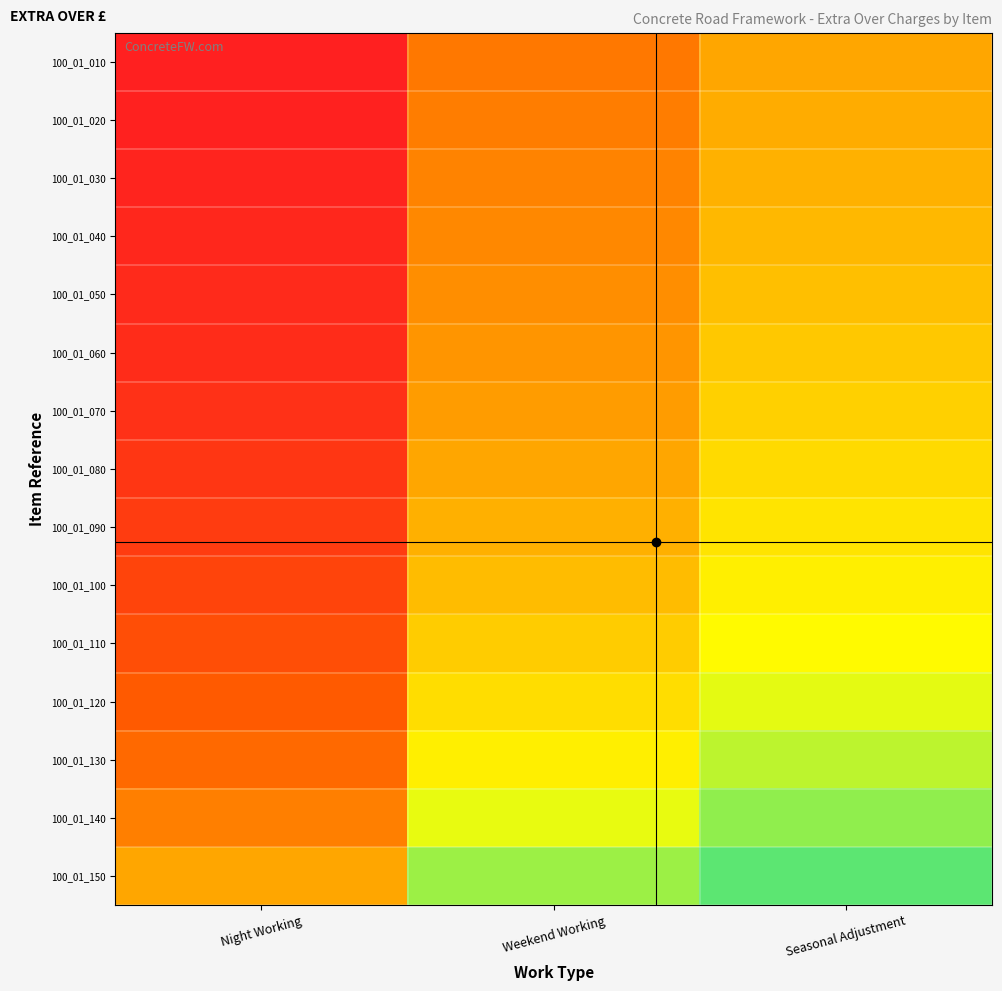

Between Weekend Working and Night Working, which is larger?

Weekend Working